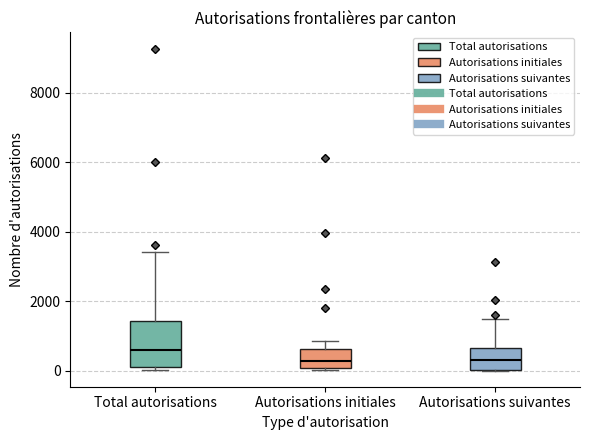

Where does the median line of the box for Autorisations initiales sit on the y-axis? The values are not printed on the chart, so give them approximately, as read against the axis.

200